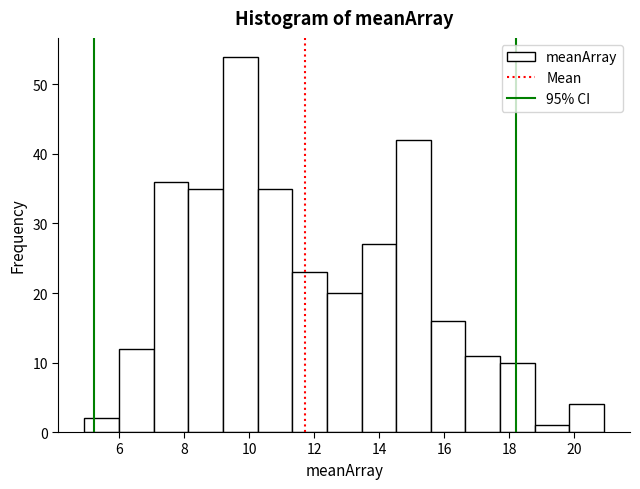

Which range on the x-axis has the tallest bar?

9.2 to 10.2